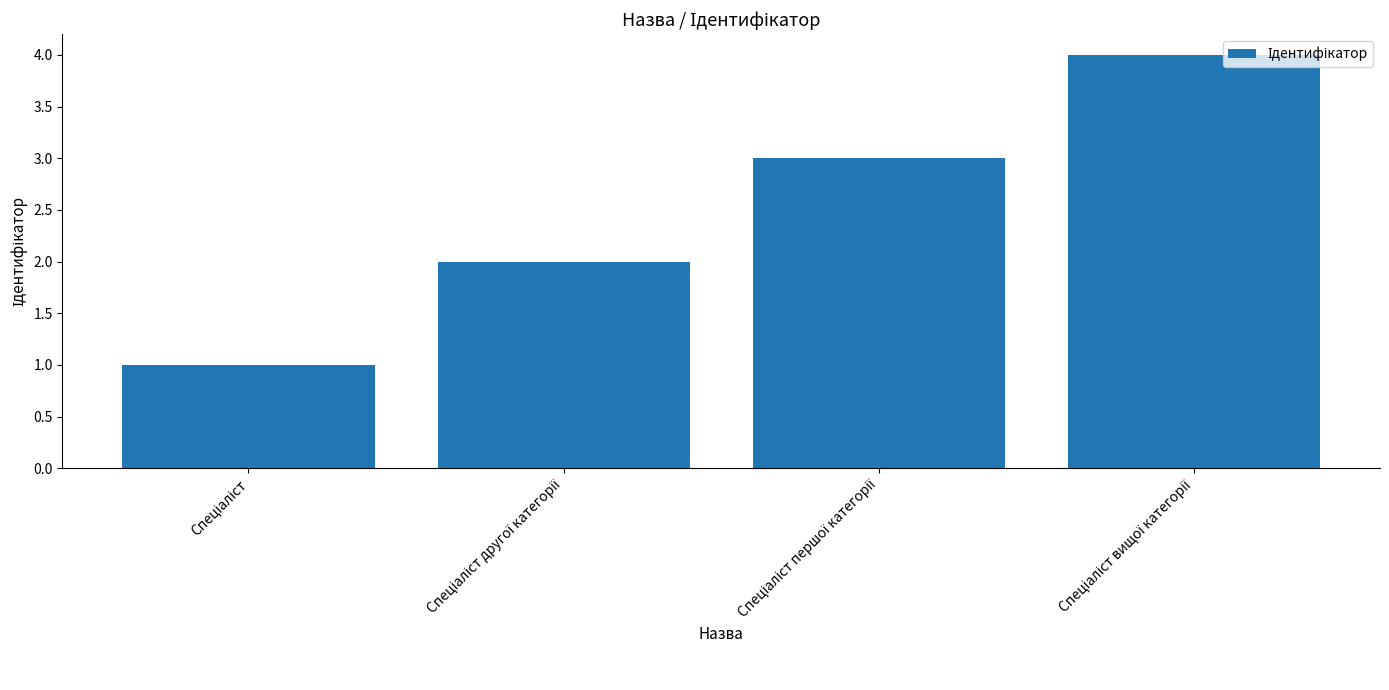

What is the maximum value shown in the chart?

4